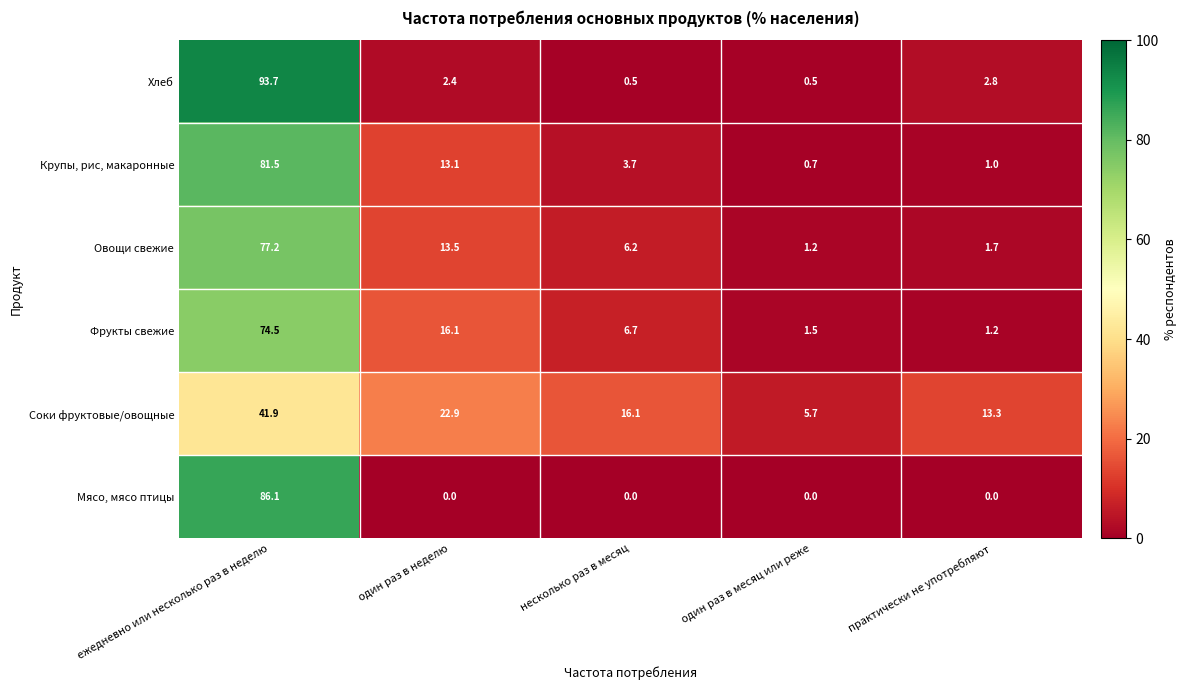

What is the highest value of the Мясо, мясо птицы series?

86.1